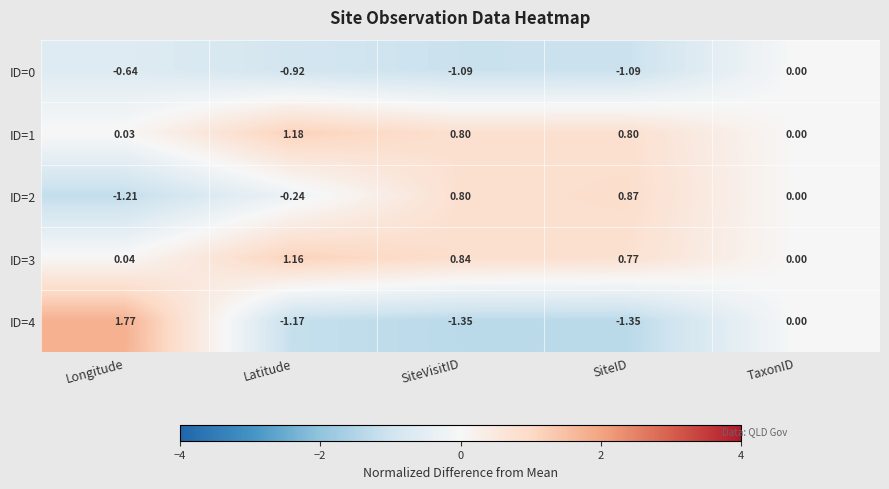

At which label does ID=1 reach its minimum?

TaxonID